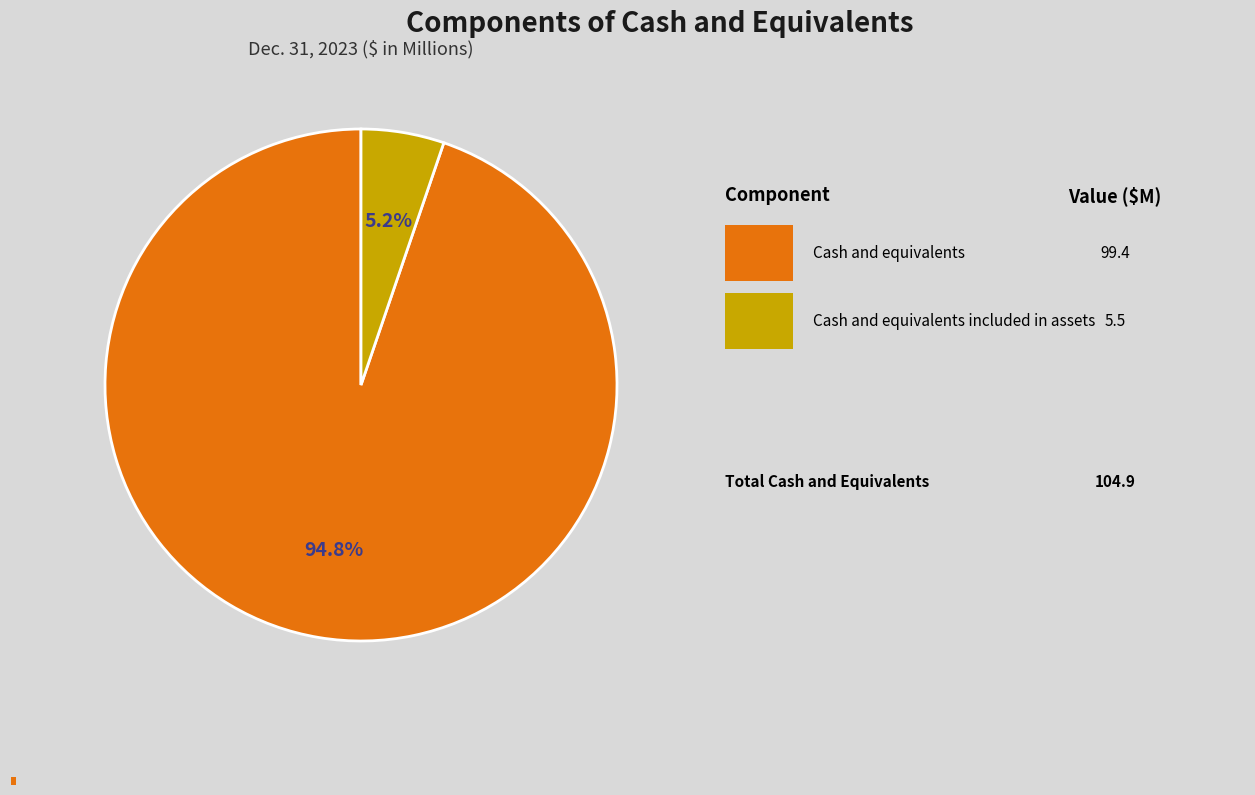

Which slice represents more than half of the pie?

Cash and equivalents